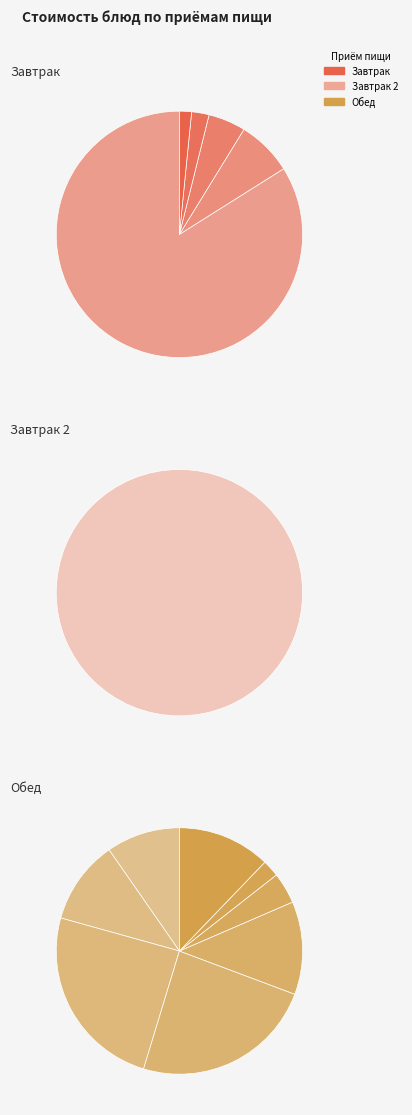

True or false: ХЛЕБ РЖАНОЙ (завтрак) accounts for 1% of the total.

True